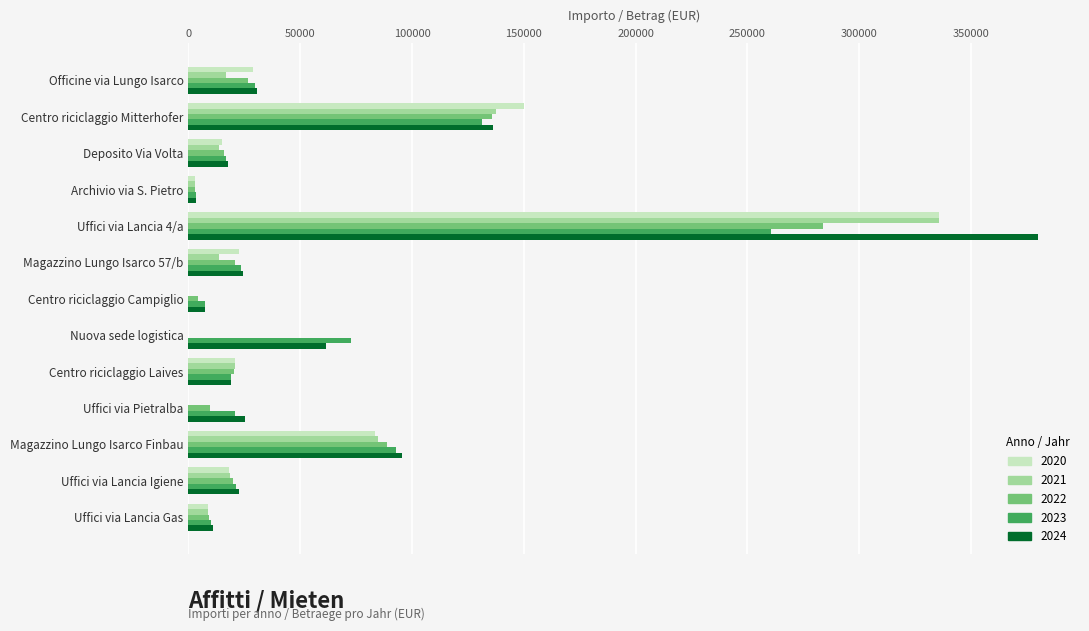

What is the sum of the 2023 values at Centro riciclaggio Laives and Nuova sede logistica?

91651.0